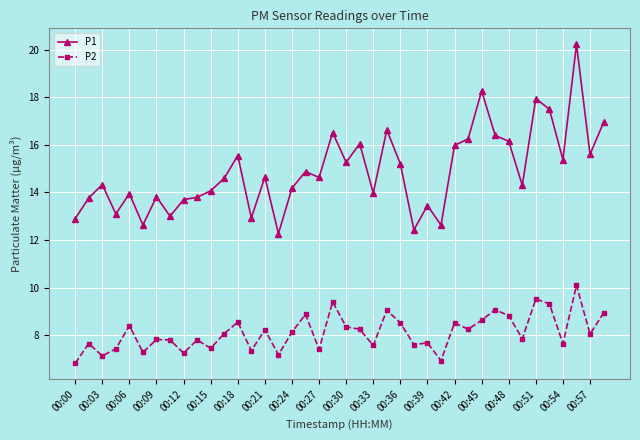

What is the maximum value shown in the chart?

20.2